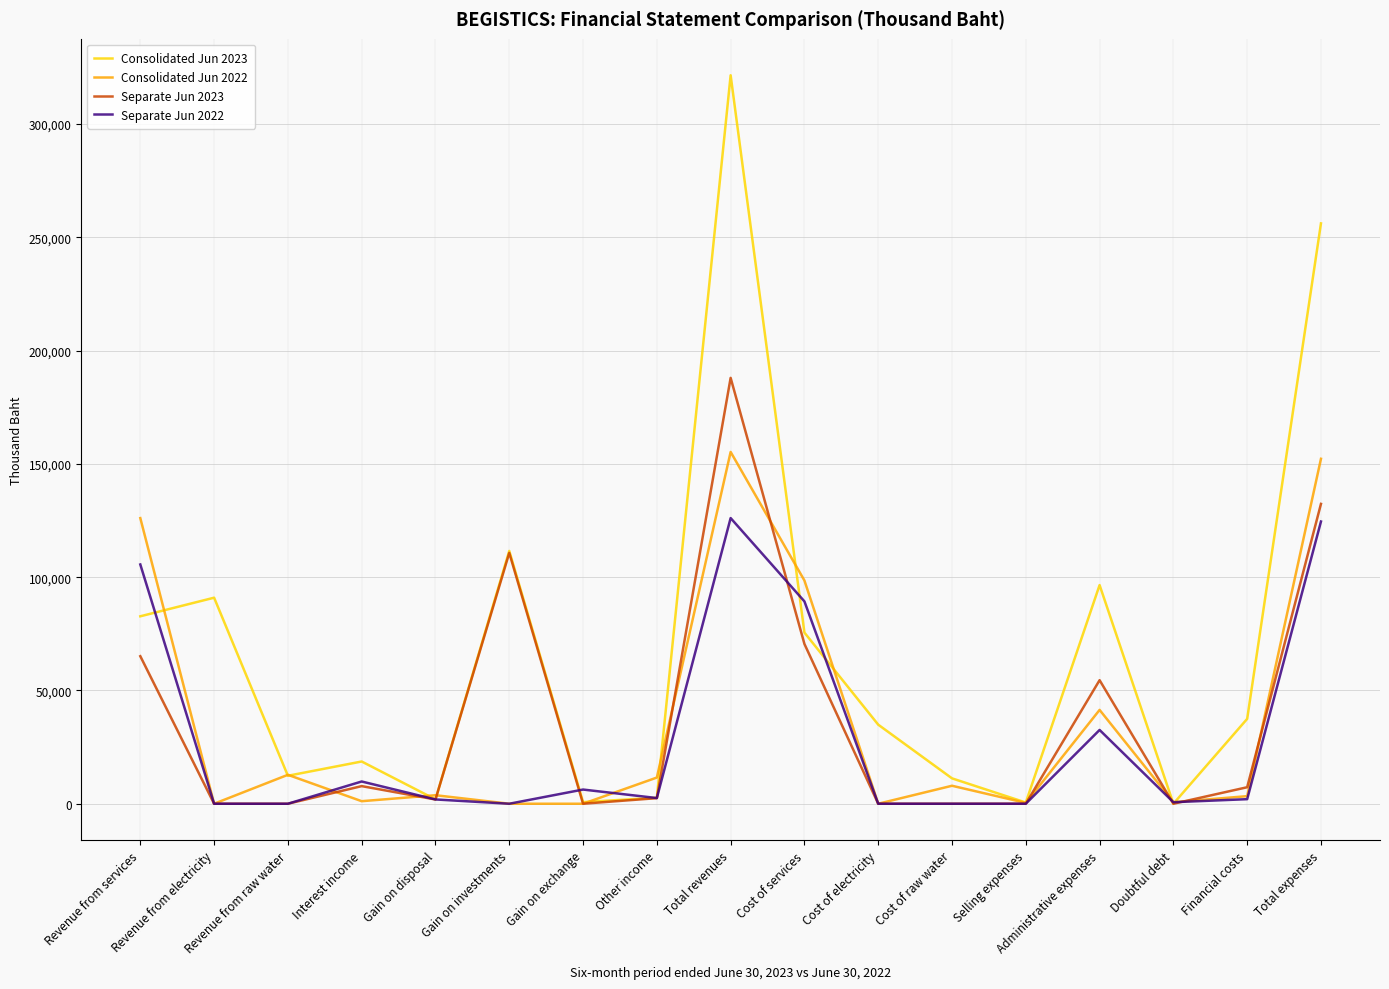

What is the difference between the second highest and minimum values in the Separate Jun 2023 series?

132329